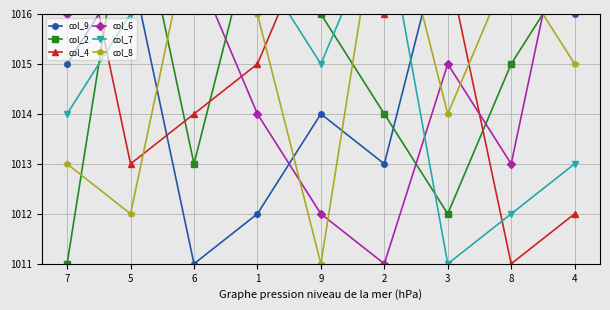

Count the col_9 values in the range 1013 to 1017.

5